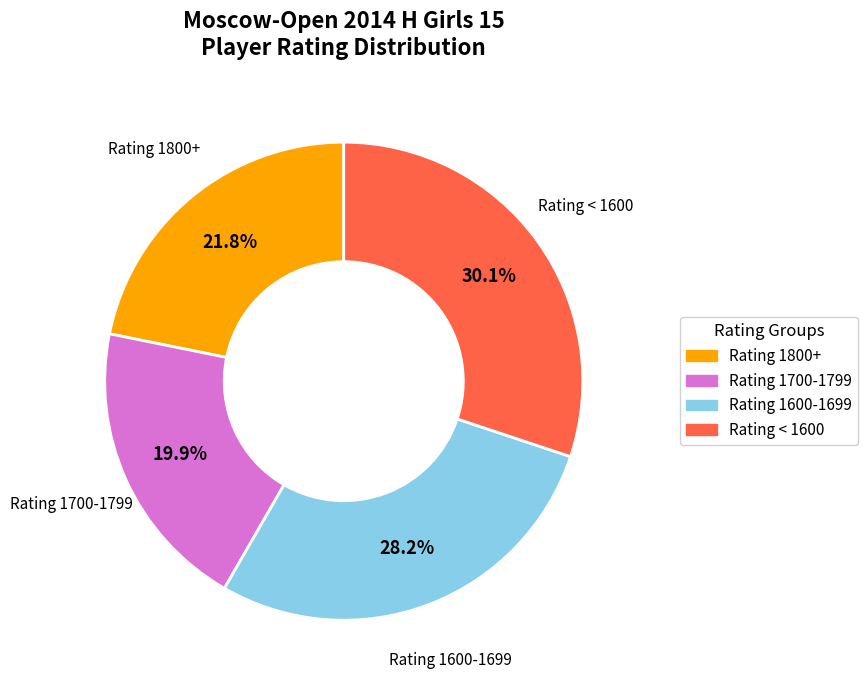

To the nearest percent, what is the difference between the largest and smallest slice percentages?

10%